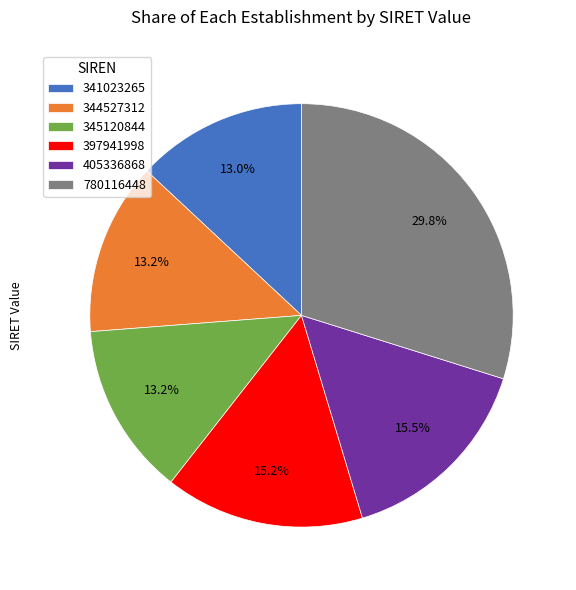

Combined, do 341023265 and 780116448 account for over 50%?

No